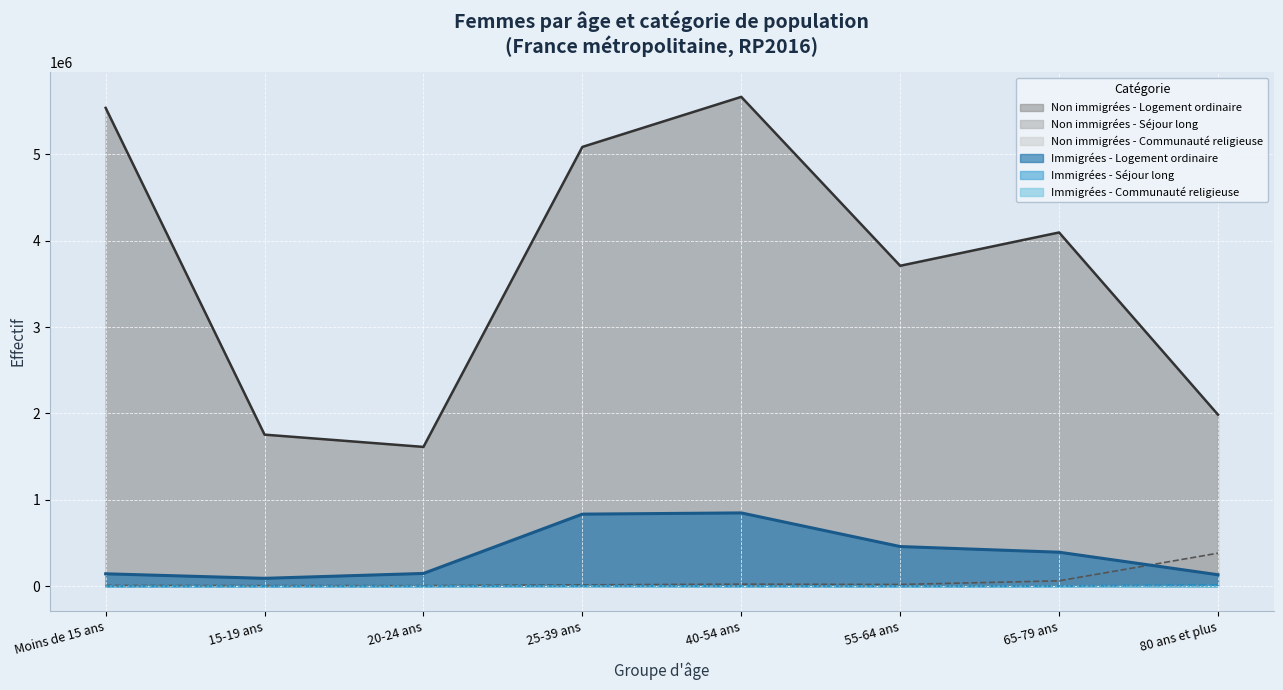

Reading left to right, what are all the values shown in this chart?

Immigrées - Logement ordinaire: Moins de 15 ans=145558.7	15-19 ans=93070.3	20-24 ans=149540.1	25-39 ans=835813.6	40-54 ans=849881.5	55-64 ans=460870.1	65-79 ans=395286.7	80 ans et plus=134678.6
Immigrées - Séjour long: Moins de 15 ans=2194.5	15-19 ans=1868.8	20-24 ans=2584.0	25-39 ans=5958.9	40-54 ans=2796.6	55-64 ans=1579.1	65-79 ans=3594.4	80 ans et plus=16872.0
Immigrées - Communauté religieuse: Moins de 15 ans=4.0	15-19 ans=27.7	20-24 ans=148.0	25-39 ans=1021.0	40-54 ans=1102.2	55-64 ans=455.1	65-79 ans=869.0	80 ans et plus=628.3
Non immigrées - Logement ordinaire: Moins de 15 ans=5535771.9	15-19 ans=1755449.6	20-24 ans=1613568.2	25-39 ans=5083974.8	40-54 ans=5663020.3	55-64 ans=3708982.4	65-79 ans=4094274.7	80 ans et plus=1986493.5
Non immigrées - Séjour long: Moins de 15 ans=10730.8	15-19 ans=8803.8	20-24 ans=8363.4	25-39 ans=17966.2	40-54 ans=25675.5	55-64 ans=22013.3	65-79 ans=64338.0	80 ans et plus=384150.1
Non immigrées - Communauté religieuse: Moins de 15 ans=12.9	15-19 ans=77.4	20-24 ans=176.0	25-39 ans=893.1	40-54 ans=1290.8	55-64 ans=1185.1	65-79 ans=4554.4	80 ans et plus=6675.1